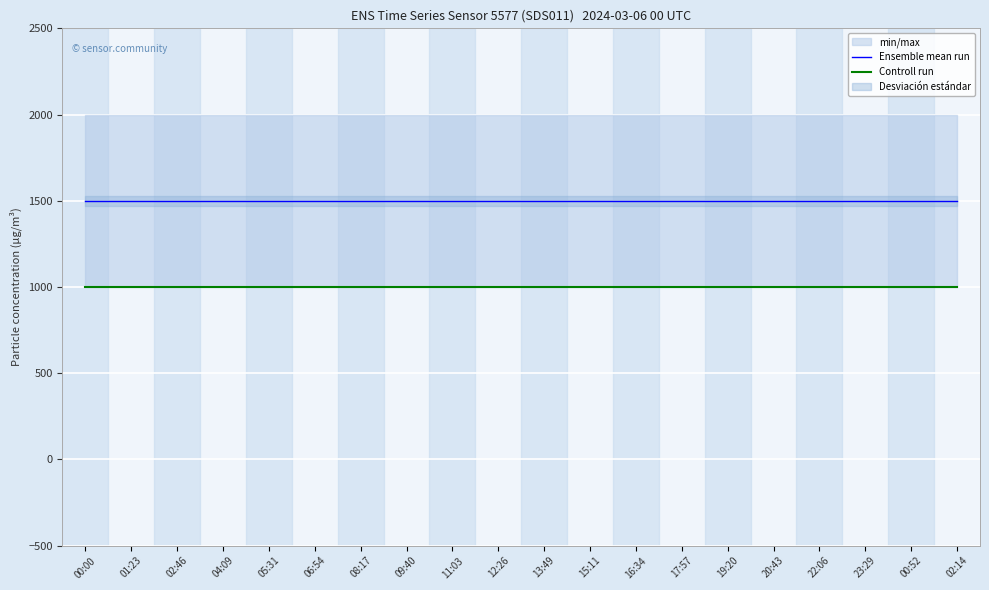

At 11:03, list the series in order from largest to smallest.

Ensemble mean run, Controll run